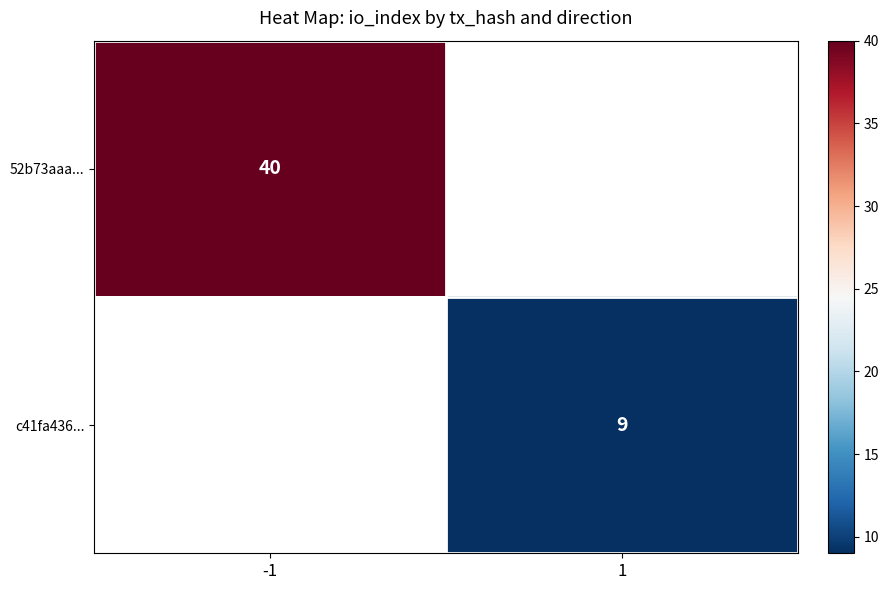

The value of c41fa436... at 1 is 5. True or false?

False